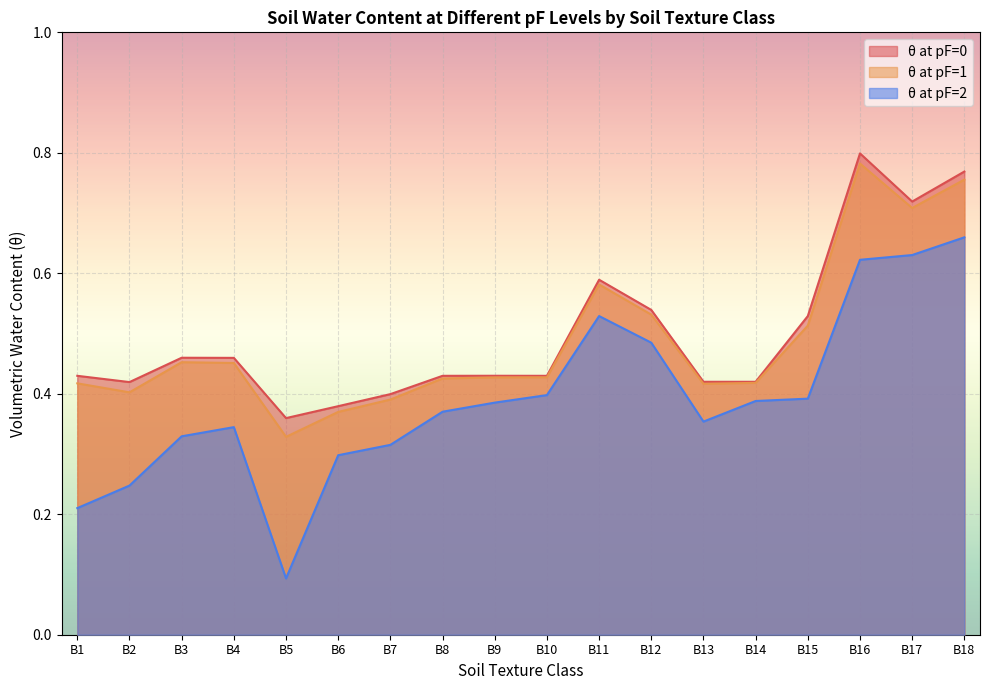

Rank the categories by θpF0 value from highest to lowest.

B16, B18, B17, B11, B12, B15, B3, B4, B9, B1, B8, B10, B13, B14, B2, B7, B6, B5